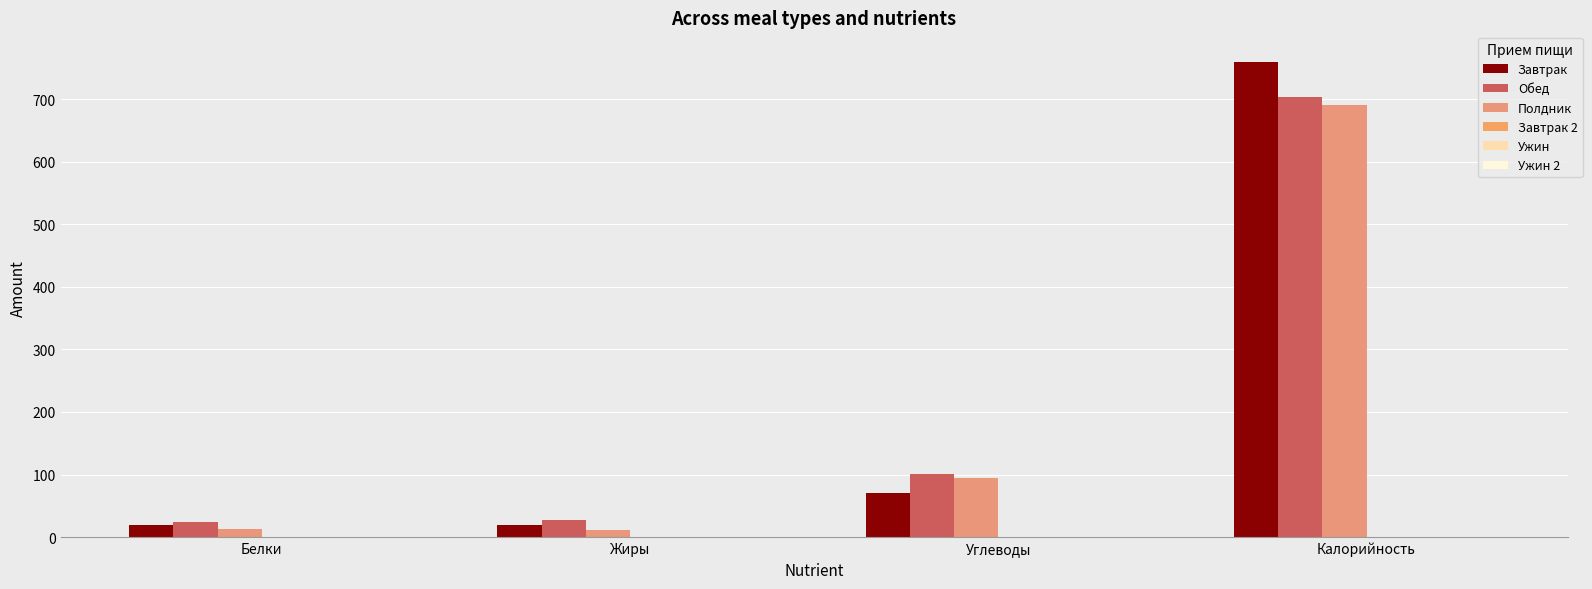

List the series in order of their peak value, lowest first.

Полдник, Обед, Завтрак